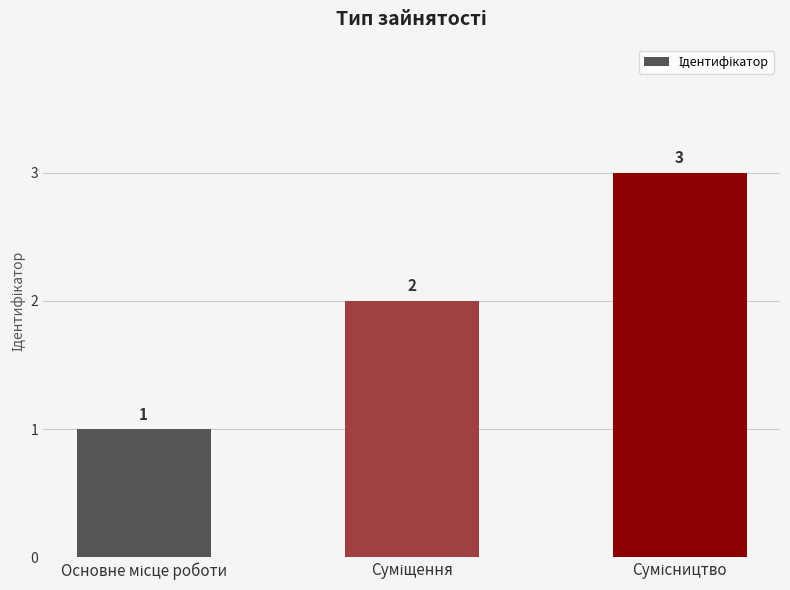

What is the value of the 2nd bar from the left?

2